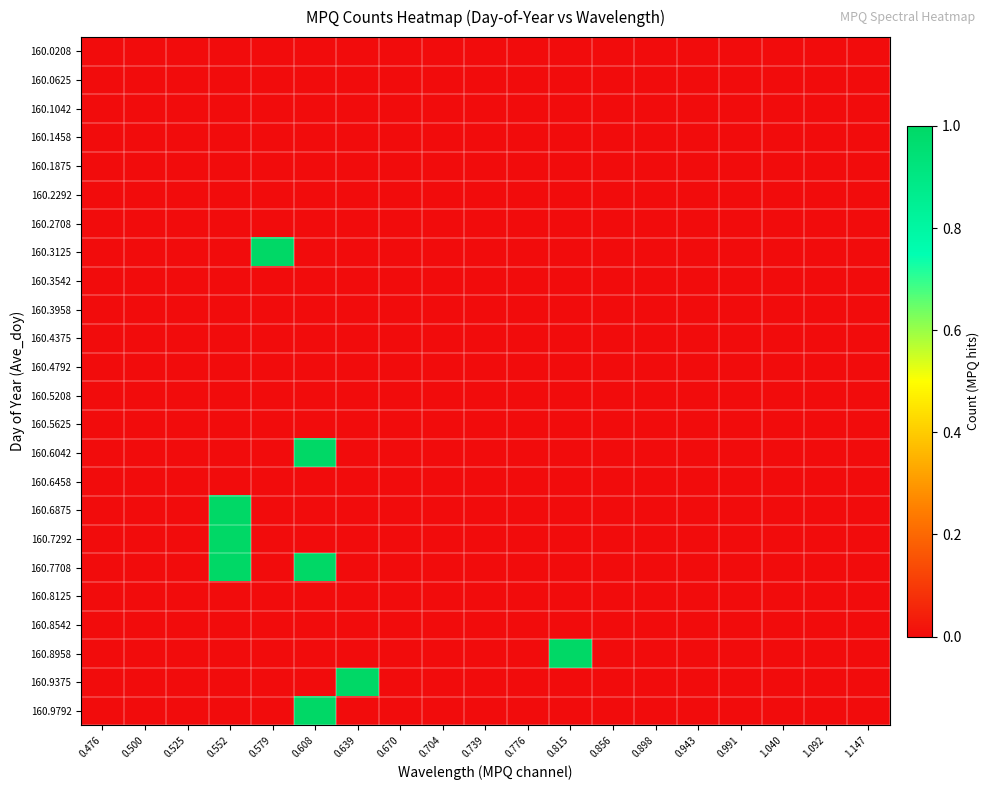

Rank the series at 0.552 from highest to lowest value.

160.6875, 160.7292, 160.7708, 160.0208, 160.0625, 160.1042, 160.1458, 160.1875, 160.2292, 160.2708, 160.3125, 160.3542, 160.3958, 160.4375, 160.4792, 160.5208, 160.5625, 160.6042, 160.6458, 160.8125, 160.8542, 160.8958, 160.9375, 160.9792